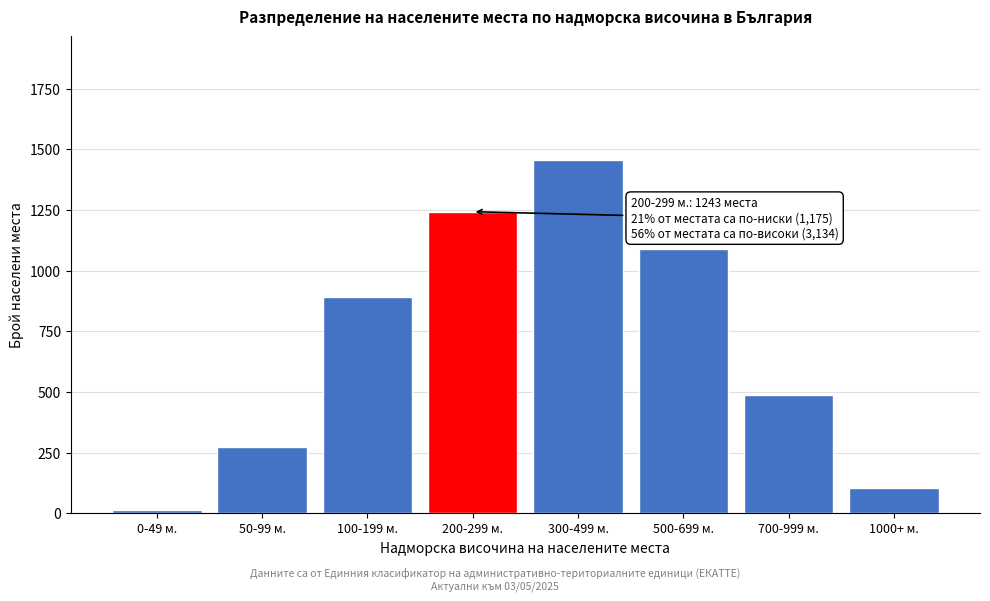

Reading left to right, transcribe all the data shown in this chart.

0-49 м.=12	50-99 м.=271	100-199 м.=892	200-299 м.=1243	300-499 м.=1456	500-699 м.=1089	700-999 м.=487	1000+ м.=102